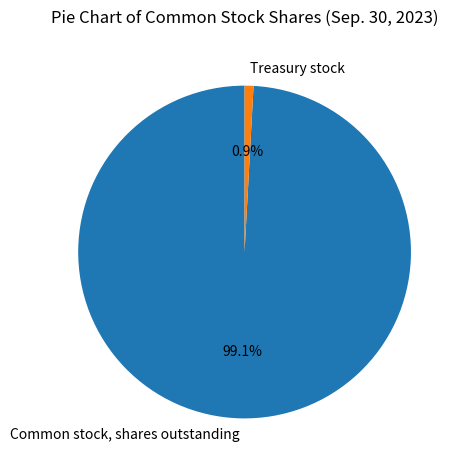

Rank the categories by value from highest to lowest.

Common stock, shares outstanding, Treasury stock